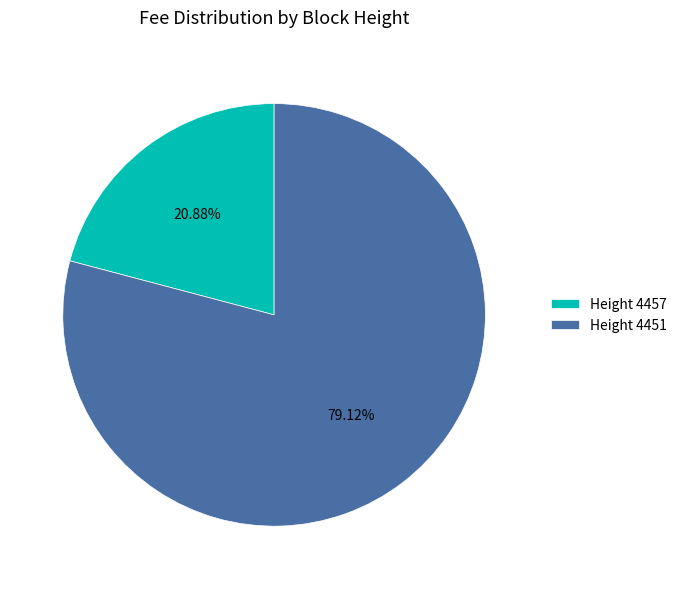

To the nearest percent, what is the difference between the largest and smallest slice percentages?

58%